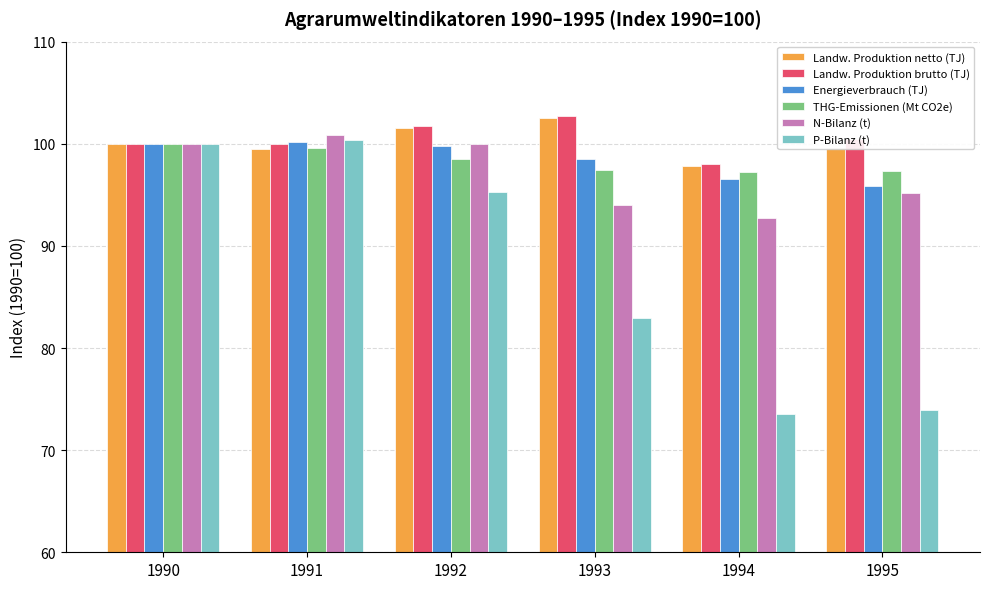

At which label is P-Bilanz (t) closest to 86?

1993